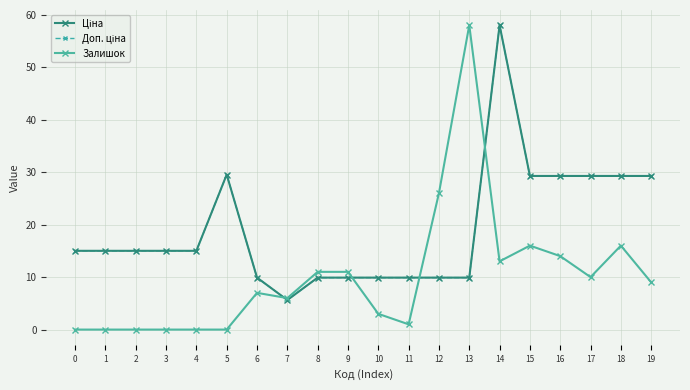

What is the sum of all Ціна values?

383.9